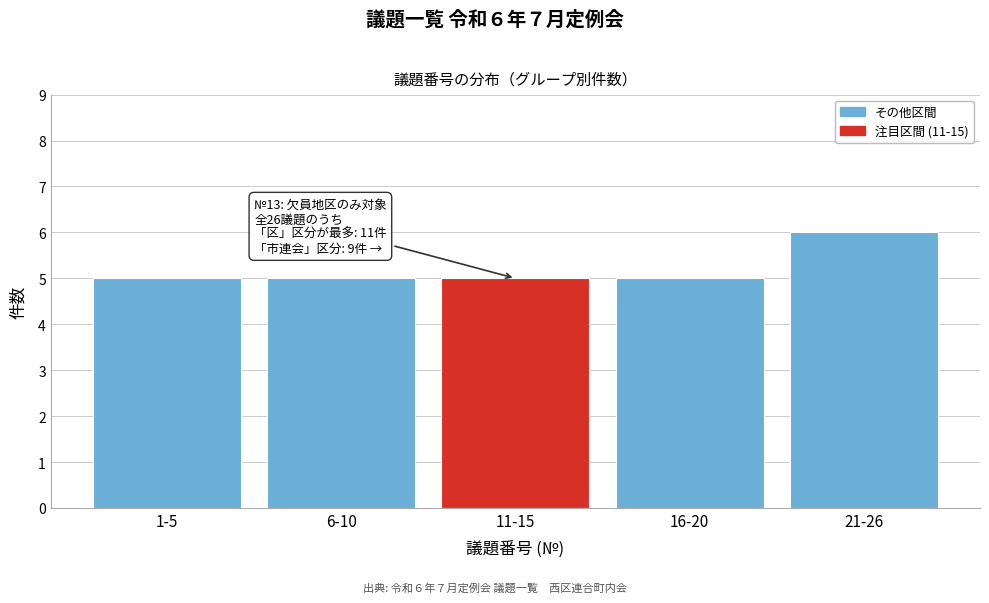

Reading left to right, transcribe all the data shown in this chart.

1-5=5	6-10=5	11-15=5	16-20=5	21-26=6